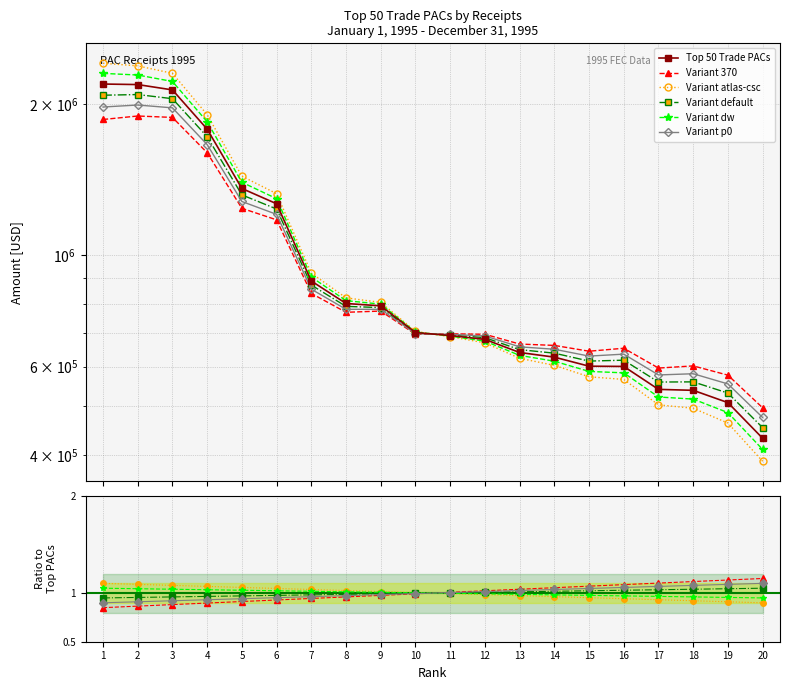

What is the sum of the values at 15 and 11?

1292910